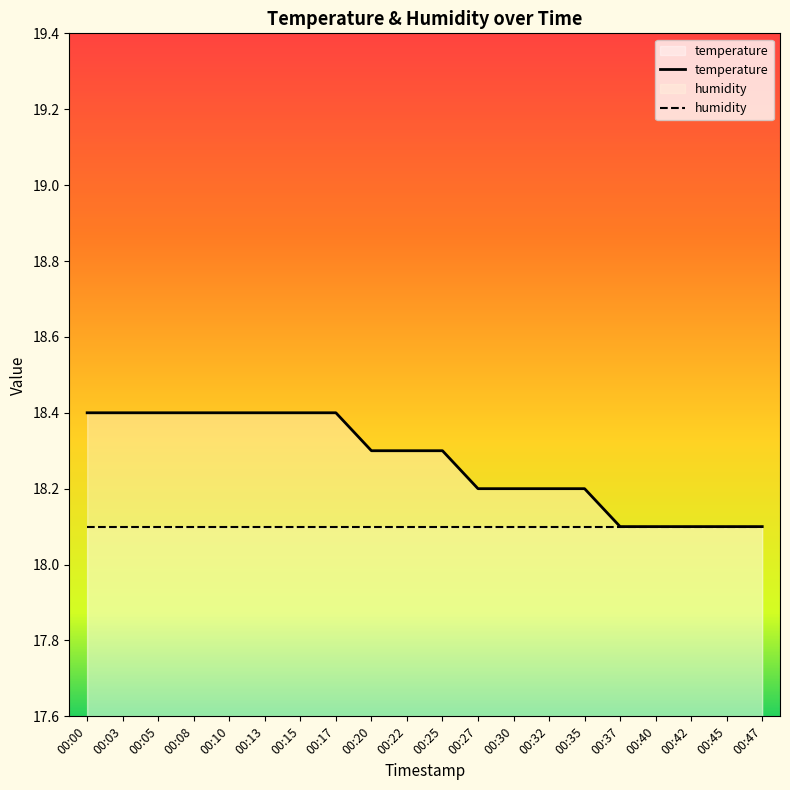

The value of humidity at 00:08 is 18.1. True or false?

True